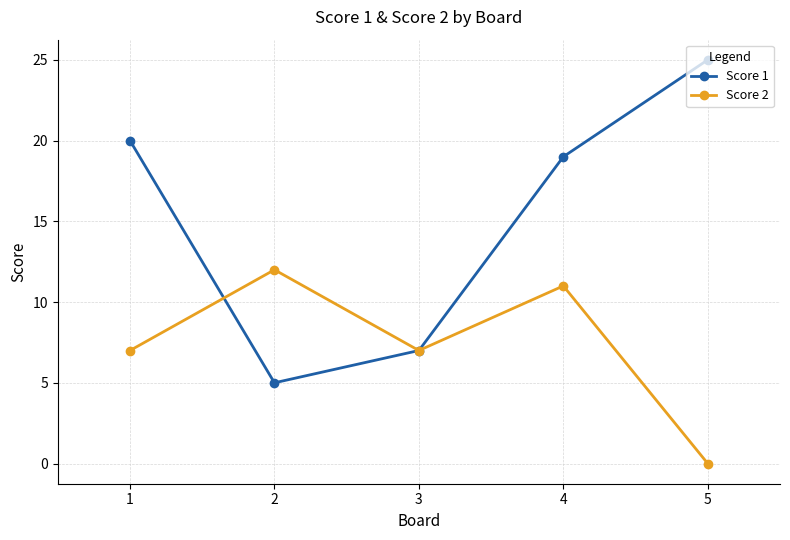

At which category is the sum across all series the highest?

4